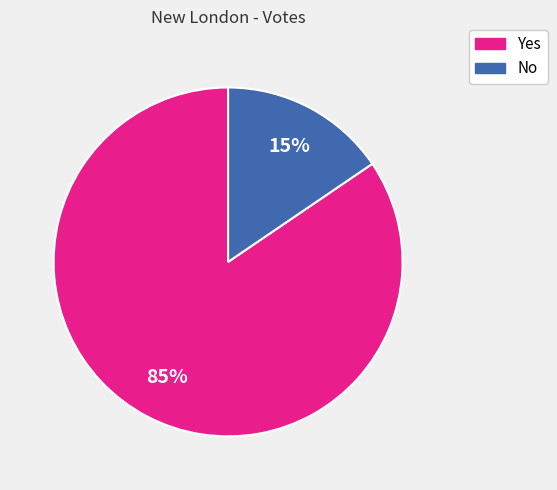

To the nearest percent, what percentage of the pie is Yes?

85%